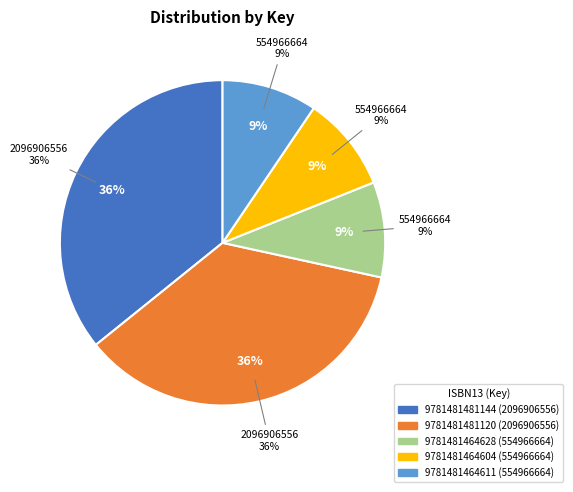

Does any single category account for the majority?

No